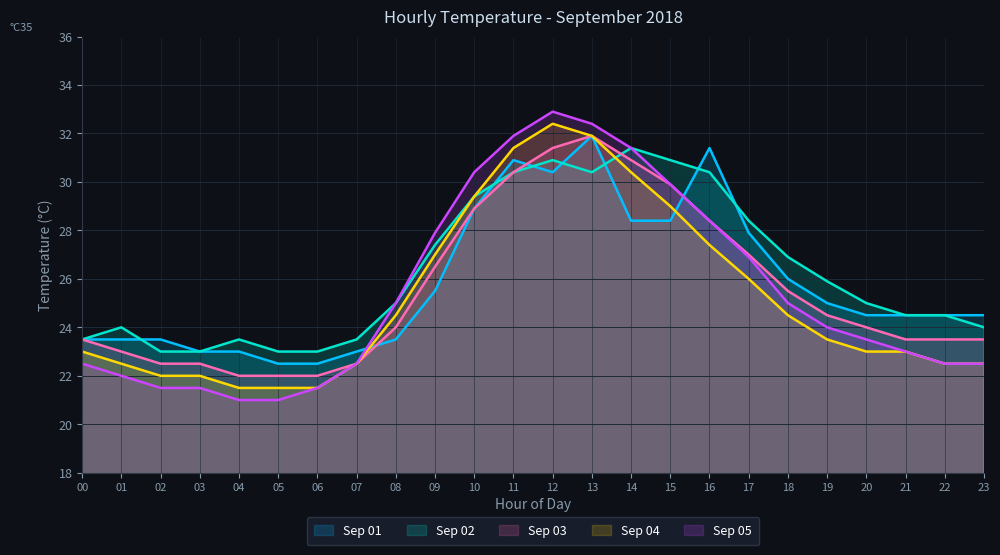

What is the total value across all series at 01?

115.0